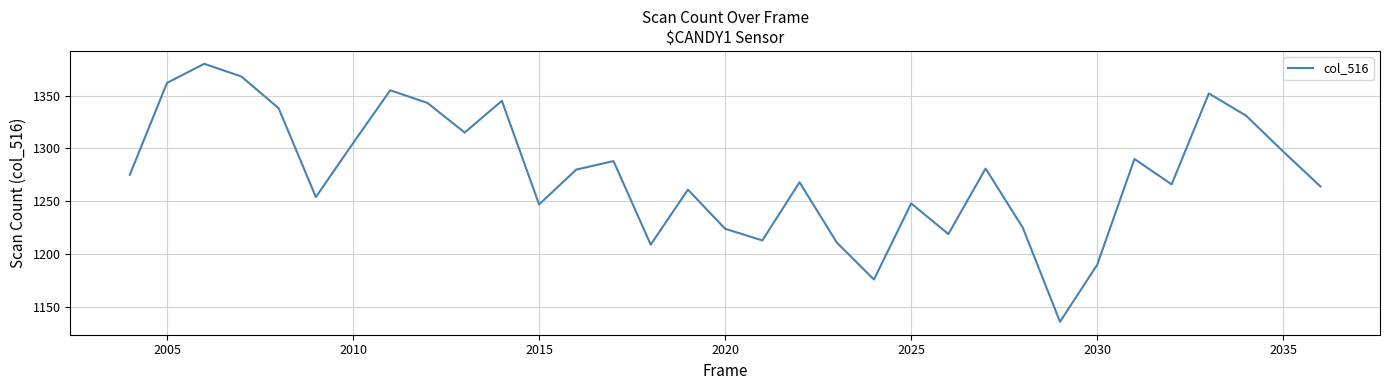

Does the chart have visible grid lines?

Yes